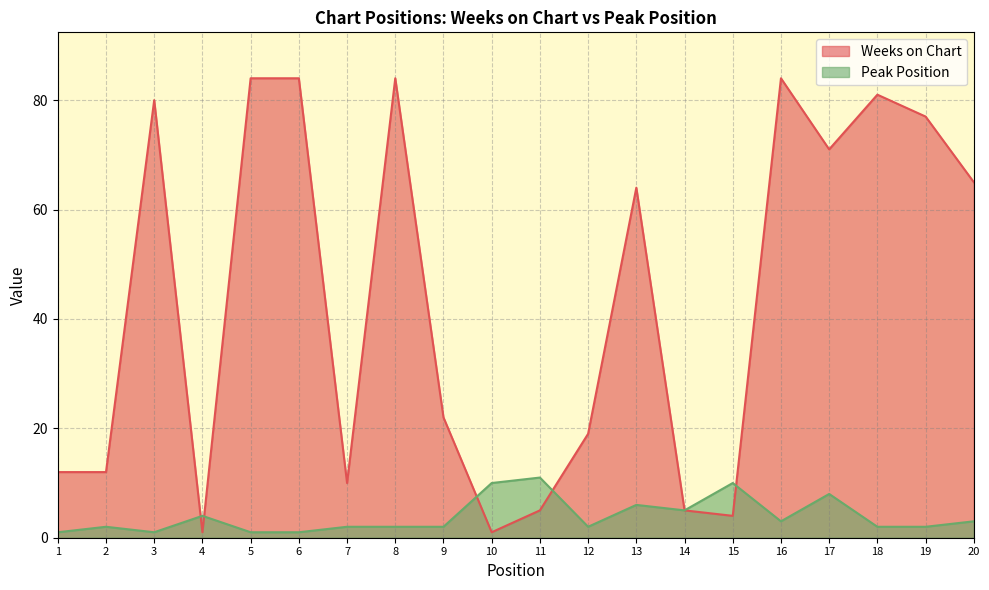

The value of Peak Position at 19 is 2. True or false?

True